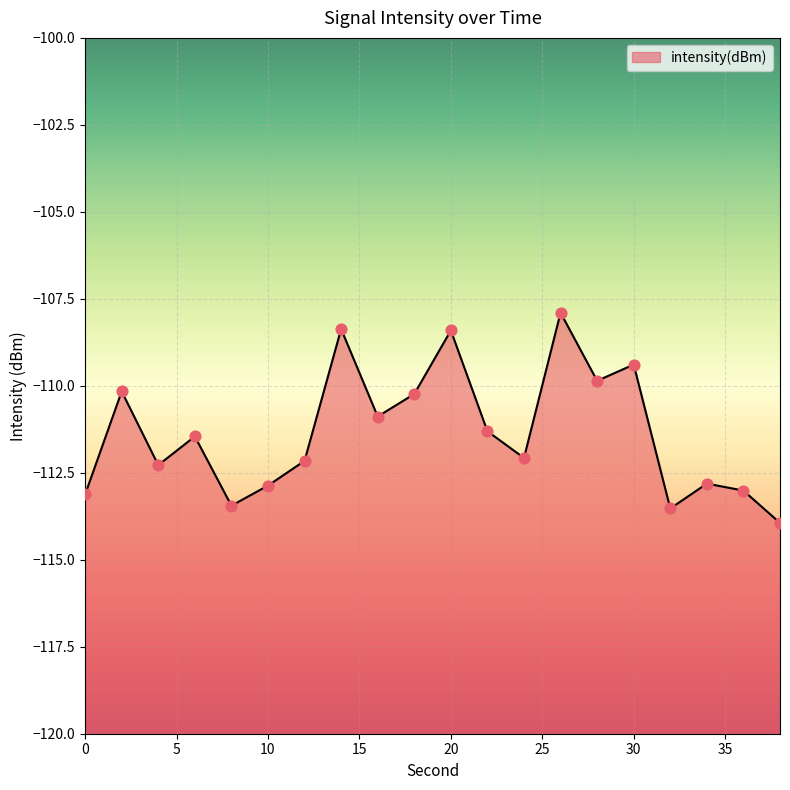

Between 4 and 30, which is larger?

30